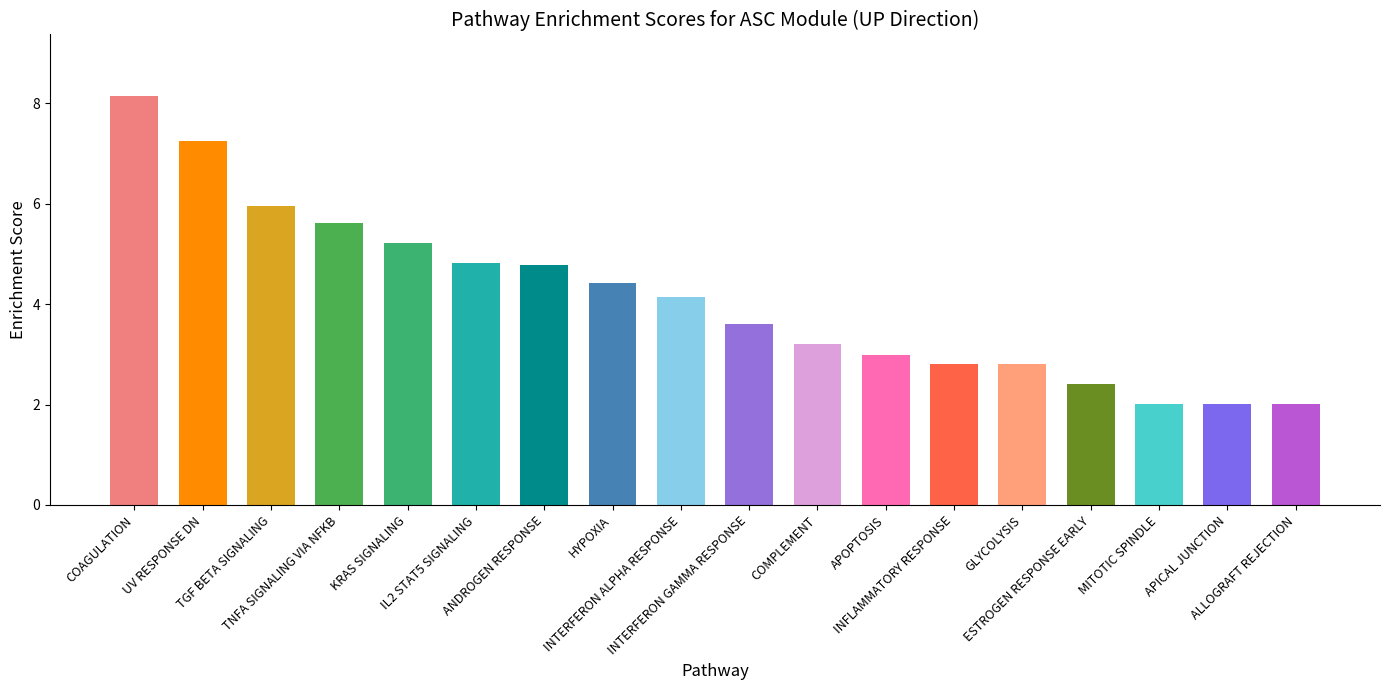

Is it true that the value at KRAS SIGNALING is 5.2?

True